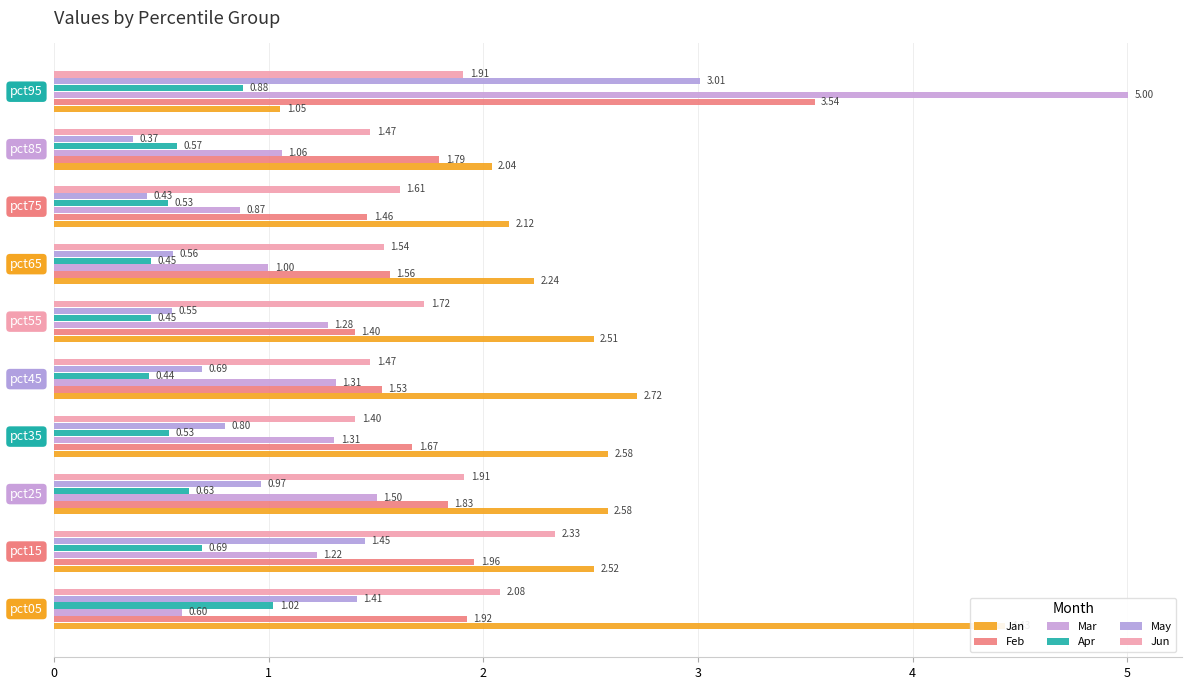

What is the difference between the maximum and second lowest values in the Feb series?

2.1